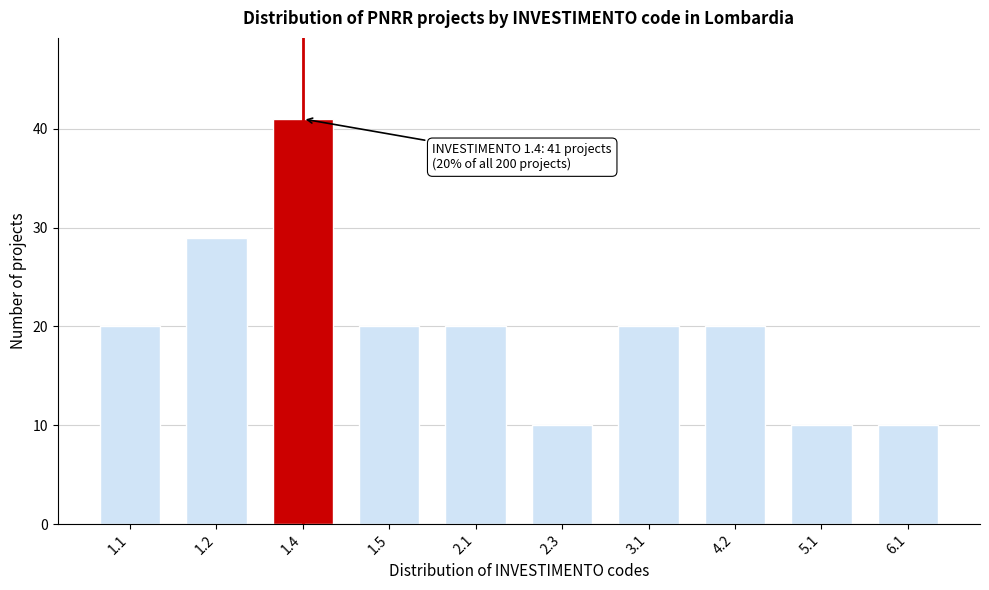

Reading right to left, list all the values displayed in this chart.

6.1=10	5.1=10	4.2=20	3.1=20	2.3=10	2.1=20	1.5=20	1.4=41	1.2=29	1.1=20